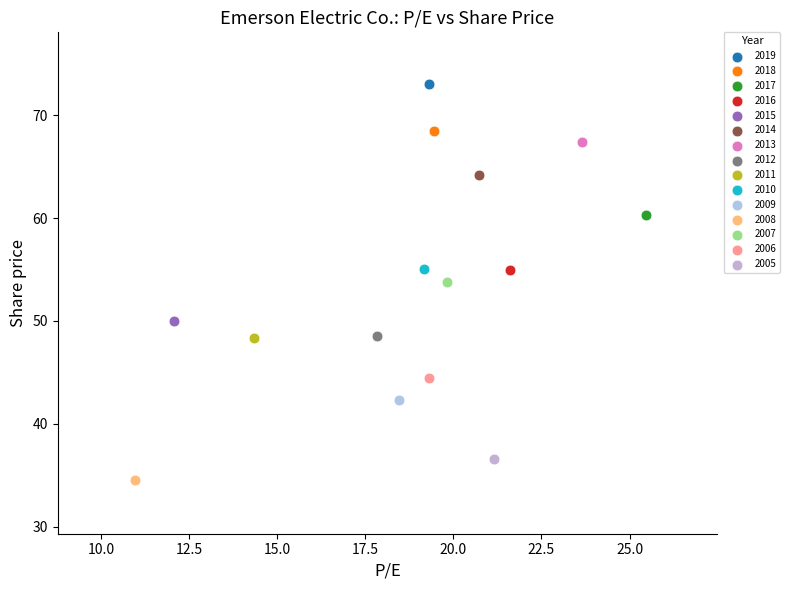

What are all the series names shown in the legend?

2019, 2018, 2017, 2016, 2015, 2014, 2013, 2012, 2011, 2010, 2009, 2008, 2007, 2006, 2005